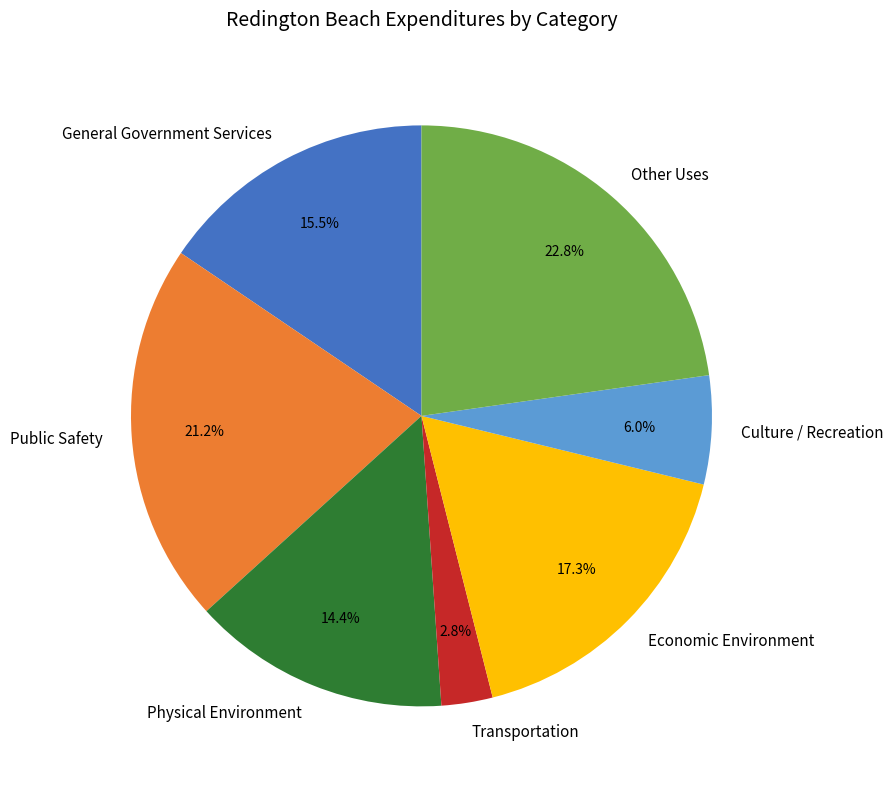

To the nearest percent, what is the difference between the largest and smallest slice percentages?

20%